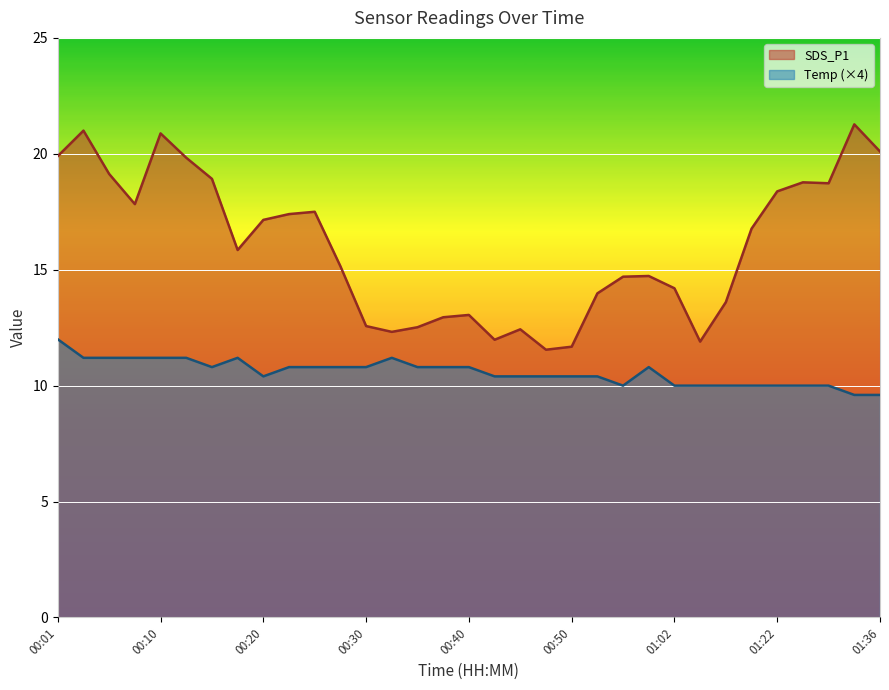

The SDS_P1 series shows 18.2 at 00:47. True or false?

False